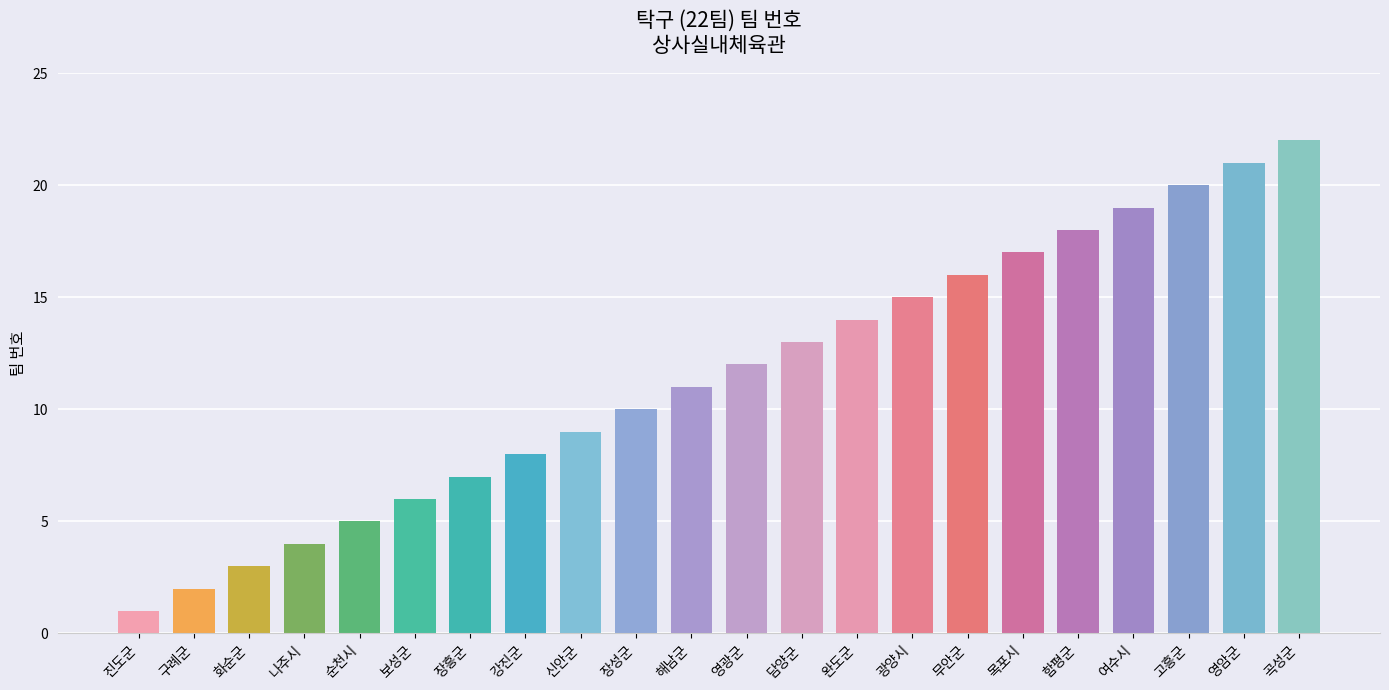

How many bars are there in total?

22